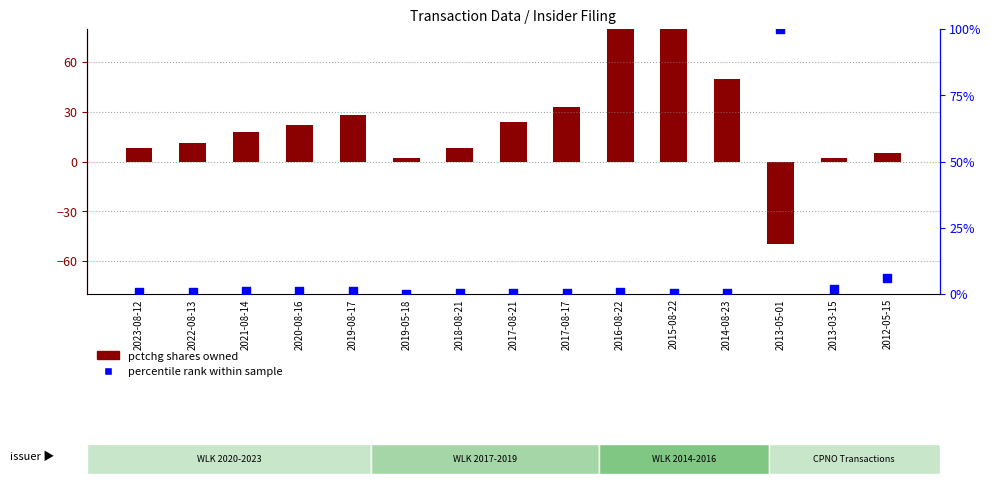

At which category is the sum across all series the highest?

2015-08-22